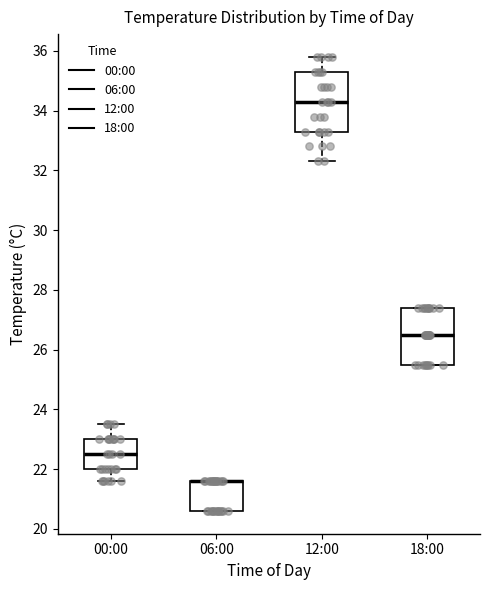

Reading left to right, transcribe this box plot: for each box, give where its median line is, the range the box spans, and where its two whiskers end, as read against the y-axis. The values are not printed on the chart, so give them approximately, as read against the axis.

00:00: median 22.6, box 22.0 to 23.0, whiskers 21.6 to 23.6
06:00: median 21.6 (drawn on the box's upper edge), box 20.6 to 21.6, whiskers 20.6 to 21.6
12:00: median 34.4, box 33.4 to 35.4, whiskers 32.4 to 35.8
18:00: median 26.6, box 25.6 to 27.4, whiskers 25.6 to 27.4